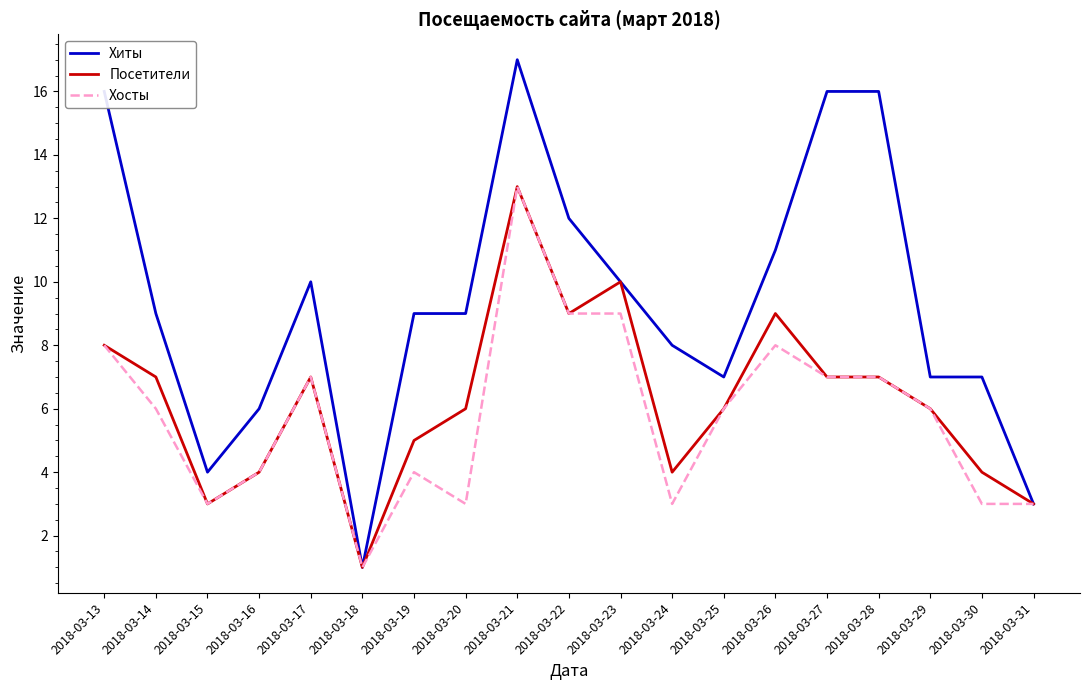

What is the sum of all Хиты values?

178